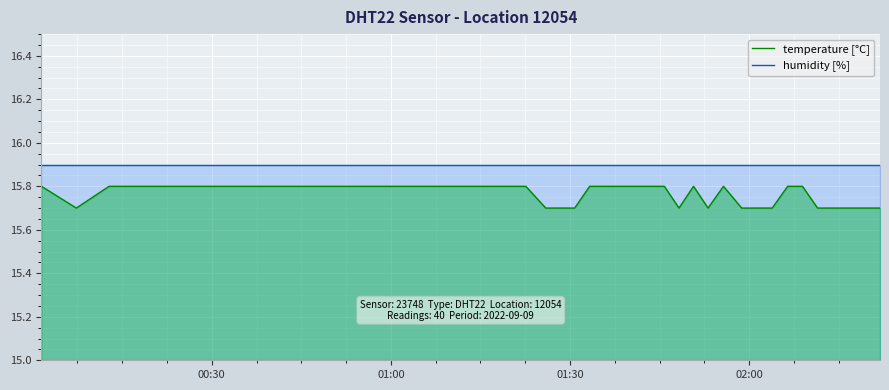

How many lines are shown in the chart?

2